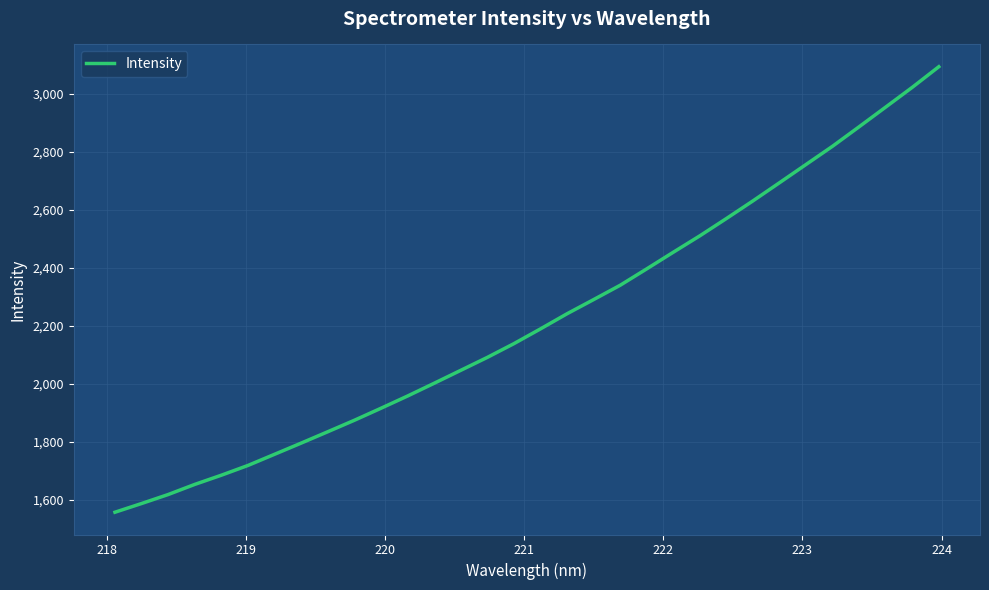

What is the maximum value shown in the chart?

3094.2